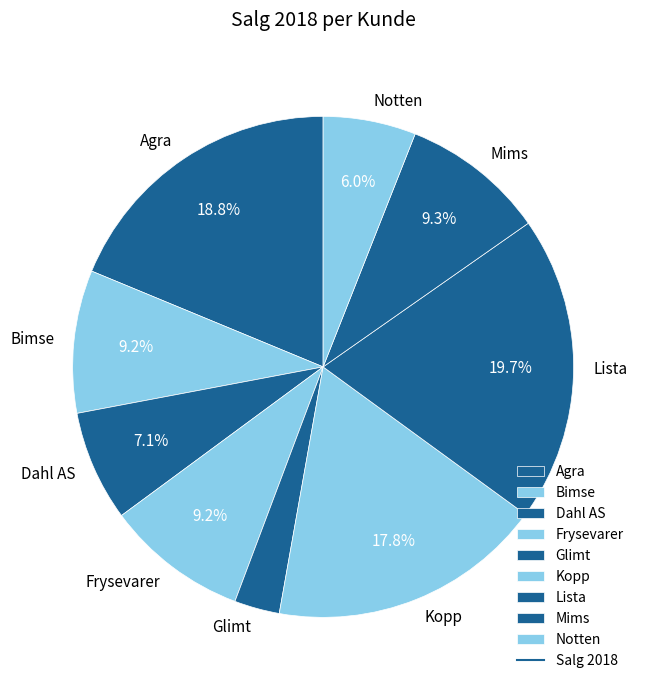

To the nearest percent, what is the difference between the largest and smallest slice percentages?

17%